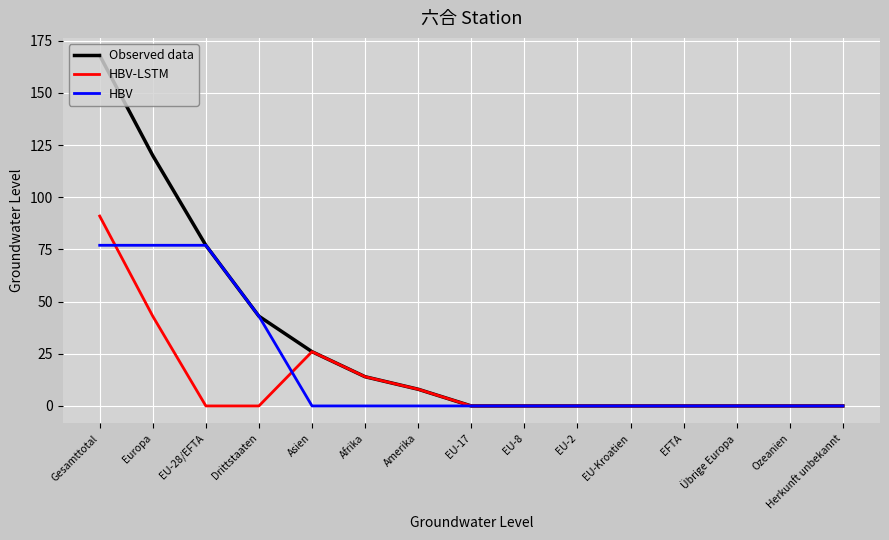

Does the chart have visible grid lines?

Yes